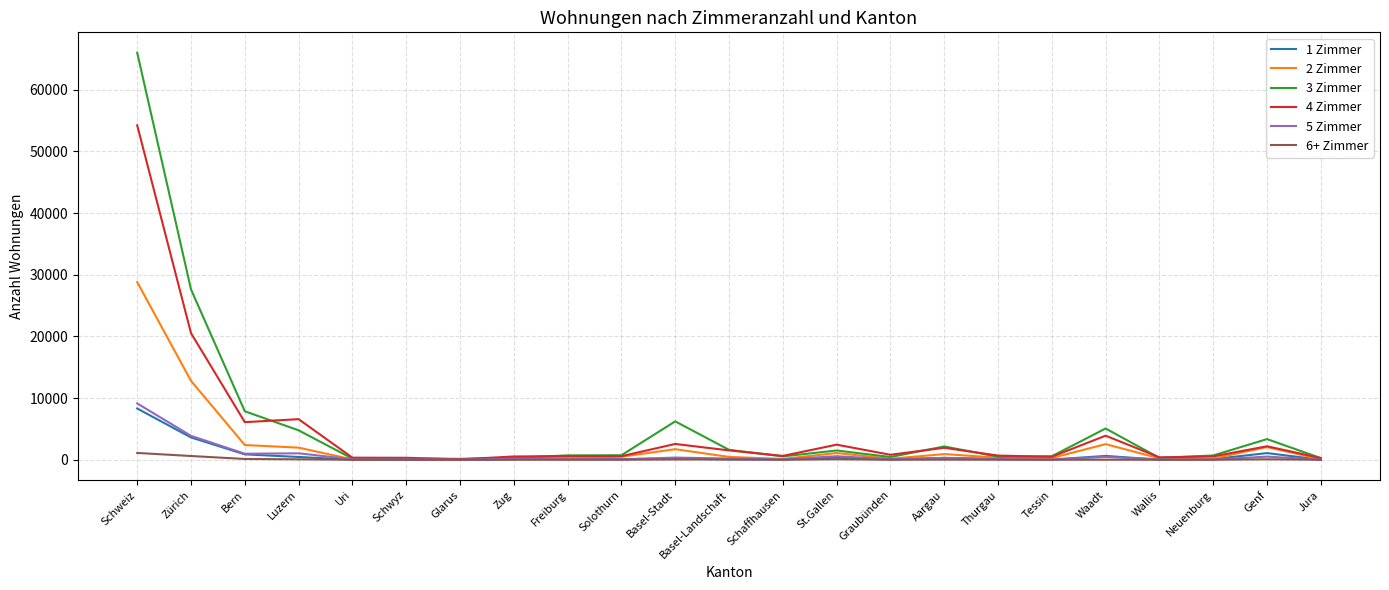

Is it true that 5 Zimmer equals 9135 at Schweiz?

True